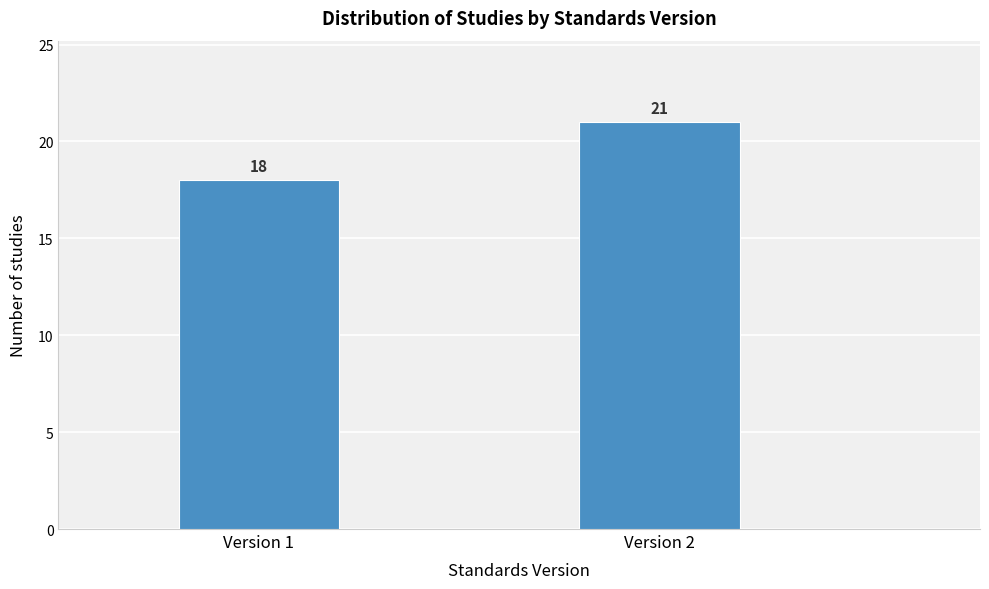

Reading right to left, transcribe all the data shown in this chart.

21	18